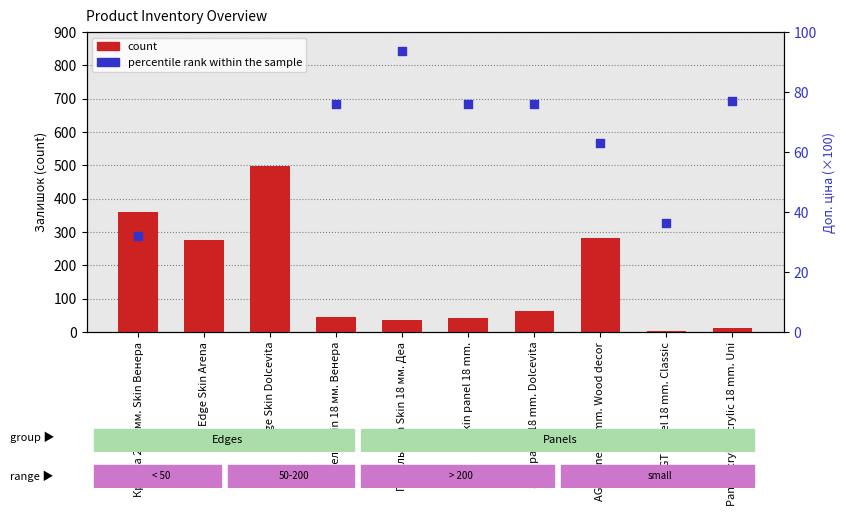

At which category is the sum across all series the highest?

Edge Skin Dolcevita